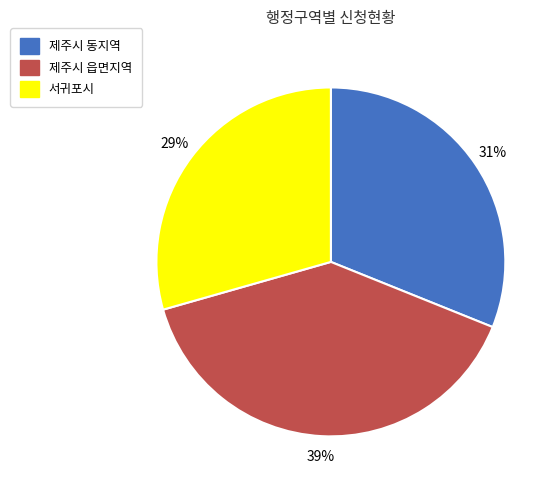

Is it true that 제주시 동지역 is 44% of the pie?

False